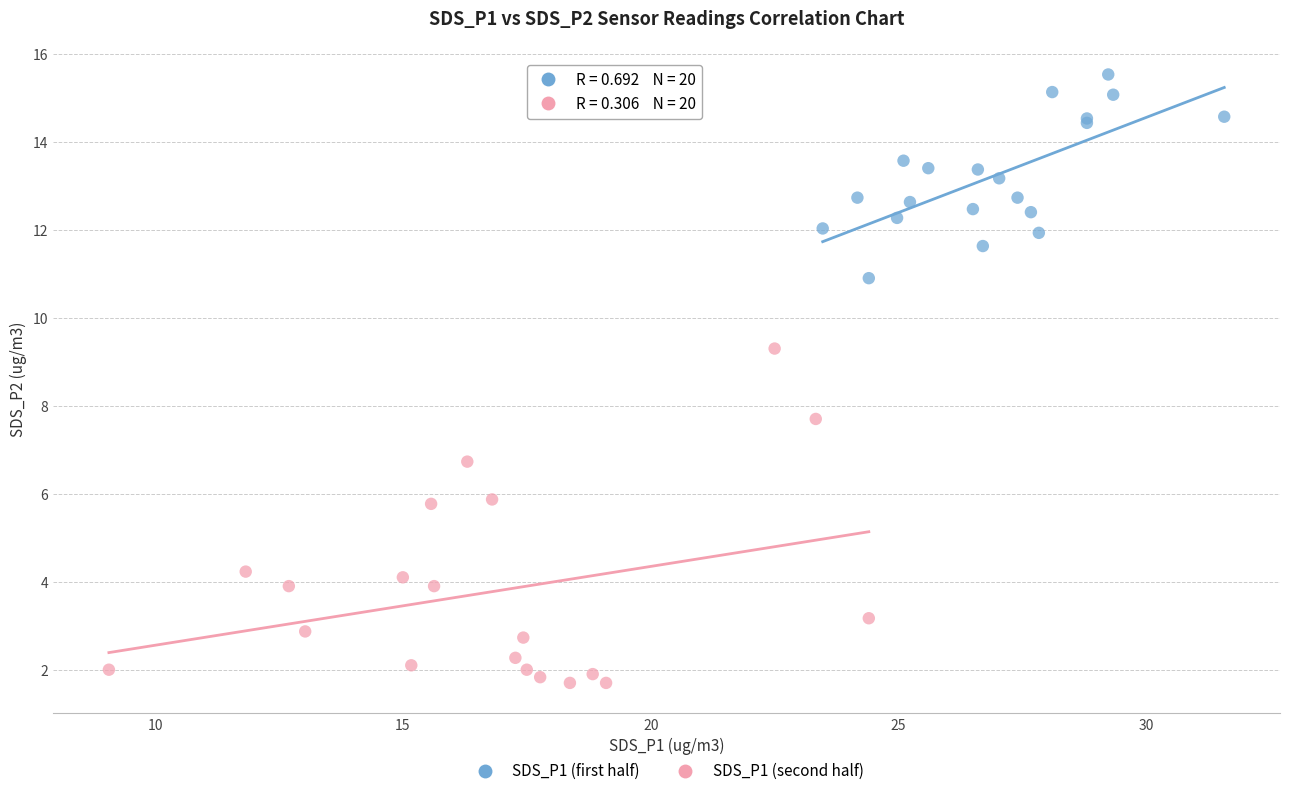

Which series reaches the minimum Y coordinate?

SDS_P1 (second half)